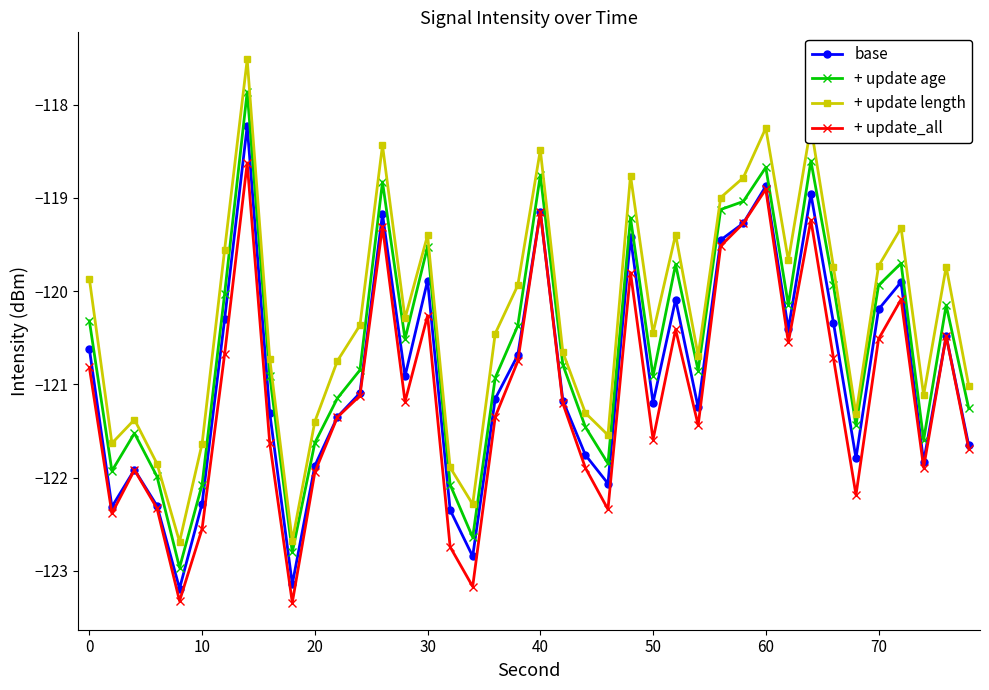

What is the average value of the + update age series?

-120.6